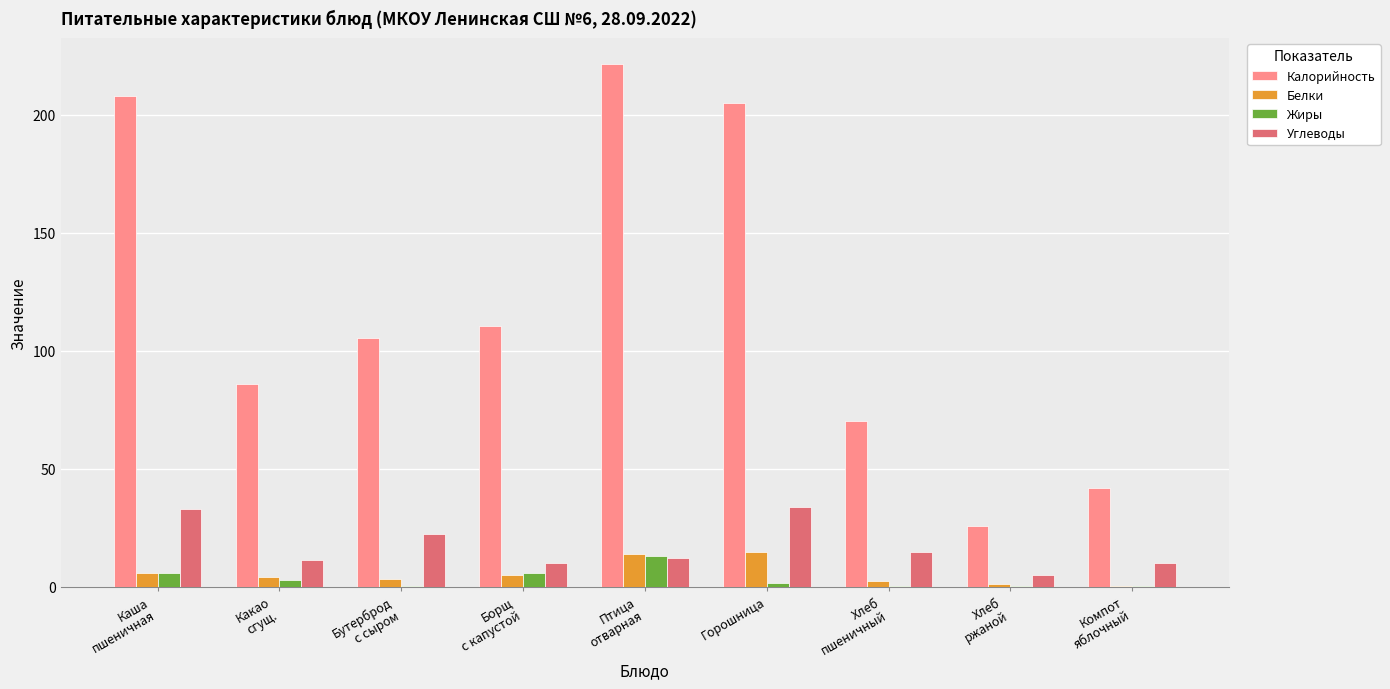

What is the sum of all Углеводы values?

152.2